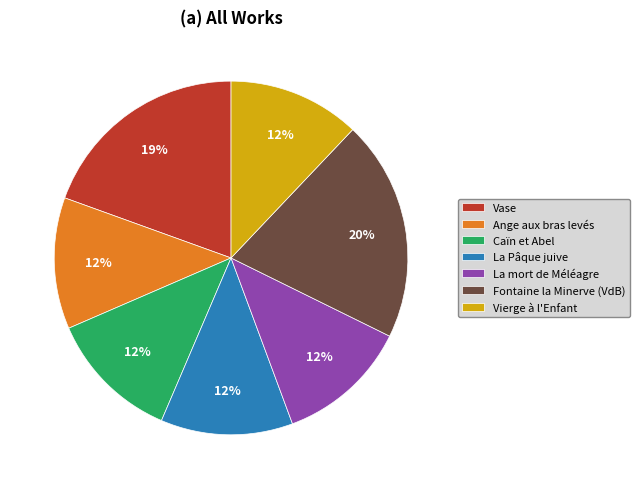

Does Vierge à l'Enfant represent more than half of the total?

No